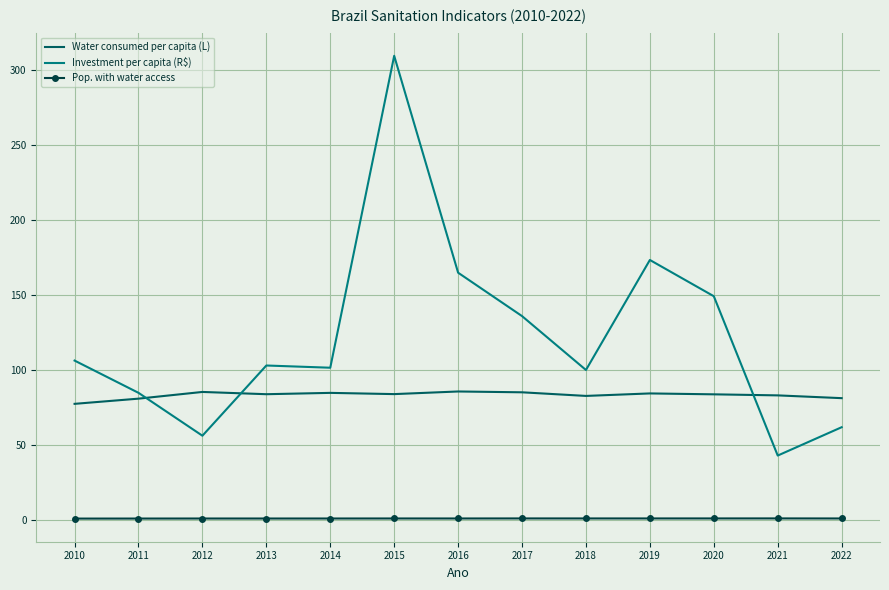

What is the greatest value displayed?

309.2